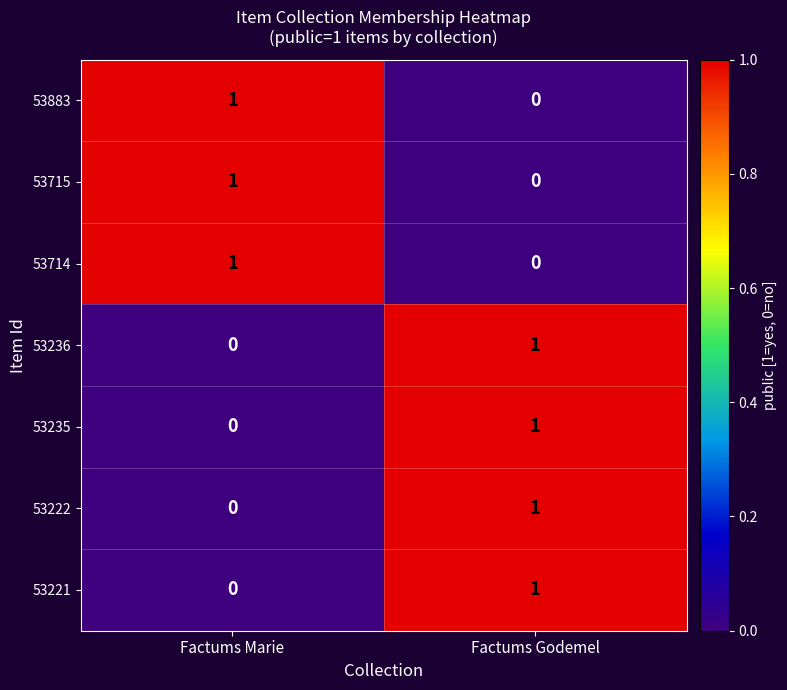

Where is 53235 nearest to the value 0?

Factums Marie